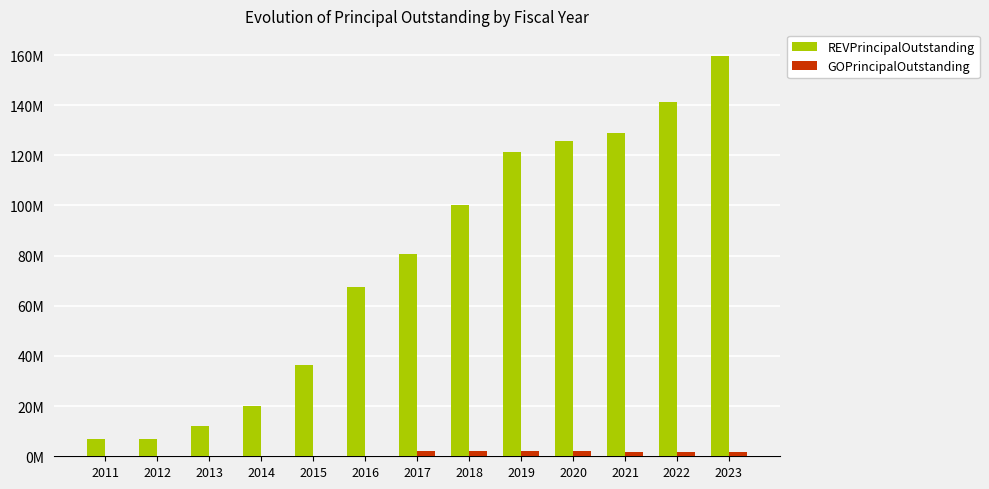

The GOPrincipalOutstanding series shows 0 at 2013. True or false?

True